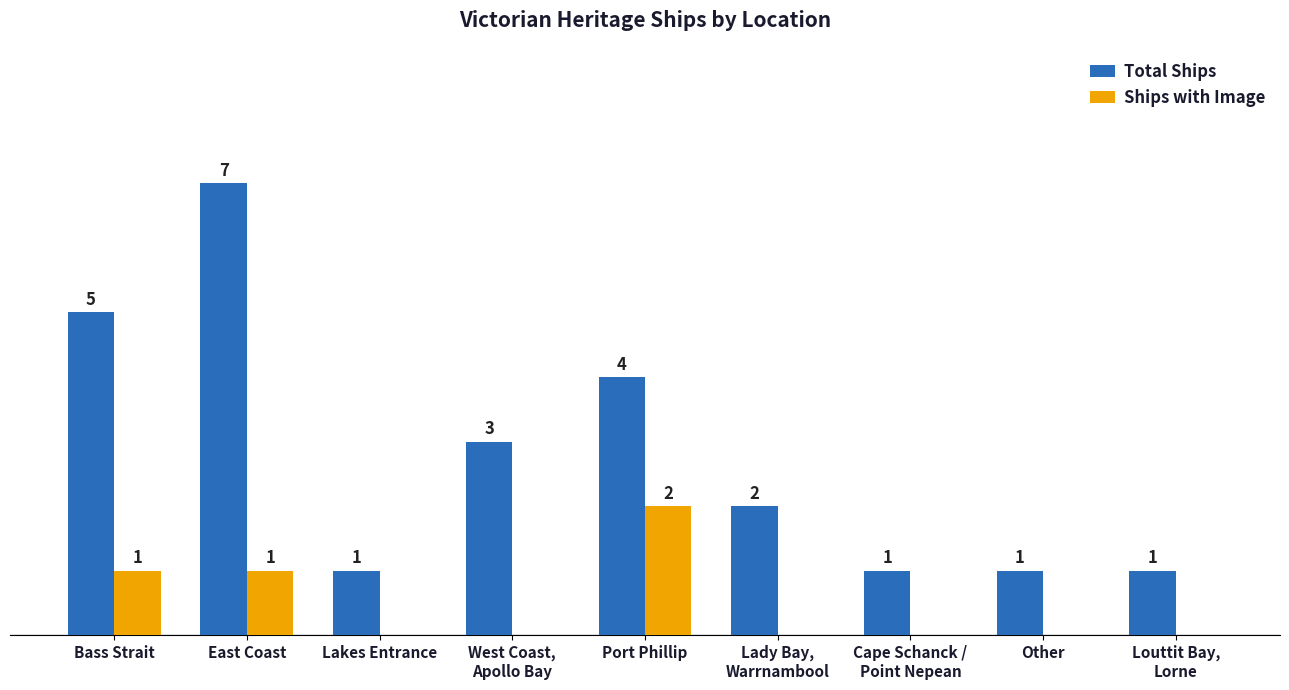

At which label does Ships with Image reach its peak?

Port Phillip